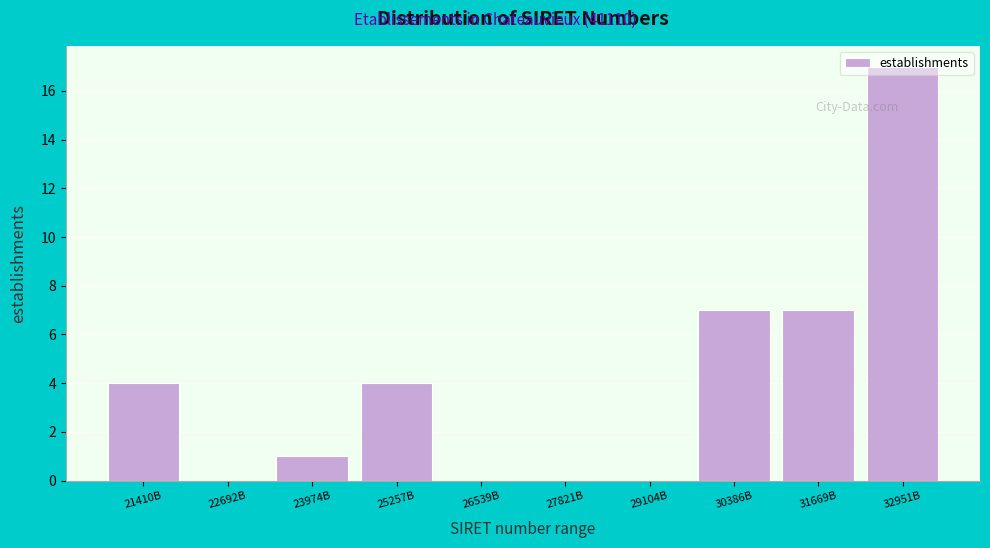

What is the greatest value displayed?

17